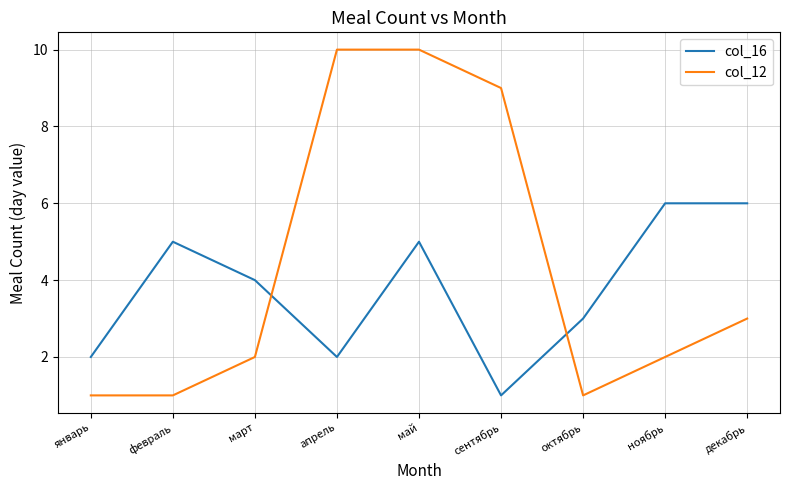

Is this an area chart (filled region under the line)?

No